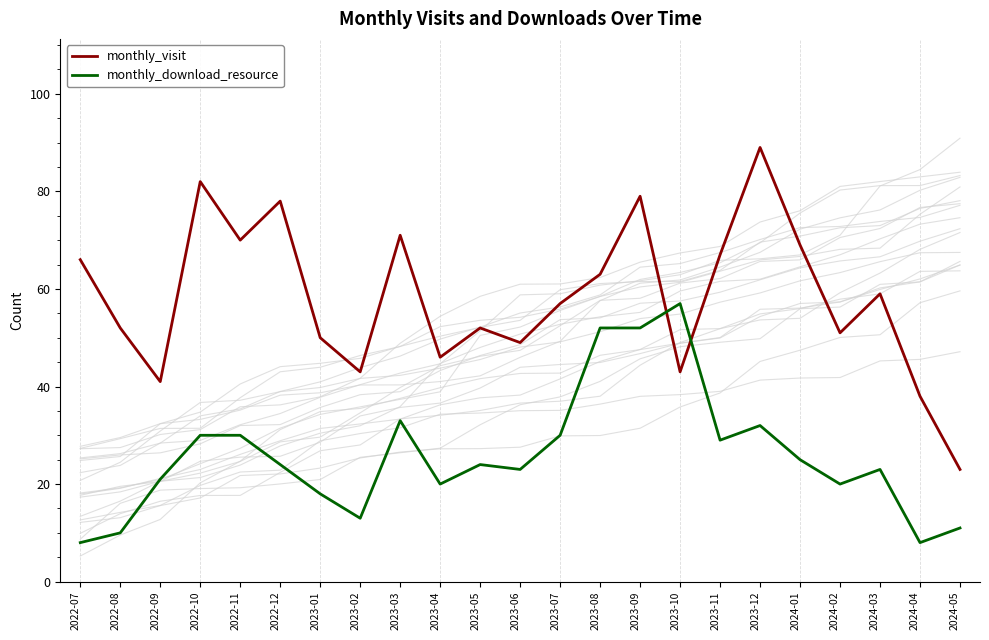

True or false: monthly_download_resource and monthly_visit cross at least once.

True